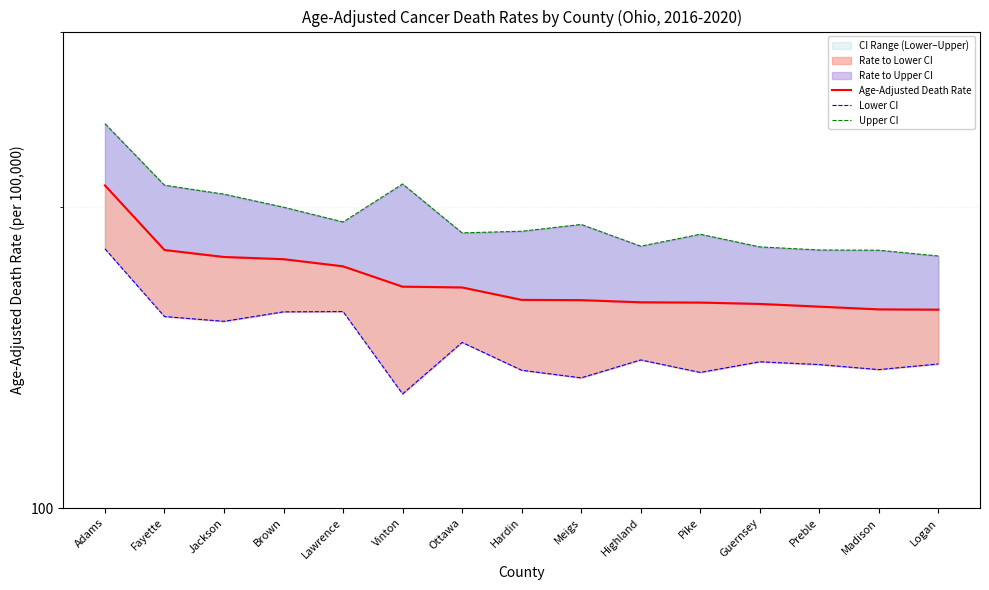

What is the value of the Age-Adjusted Death Rate point at the 13th from the left?

159.1